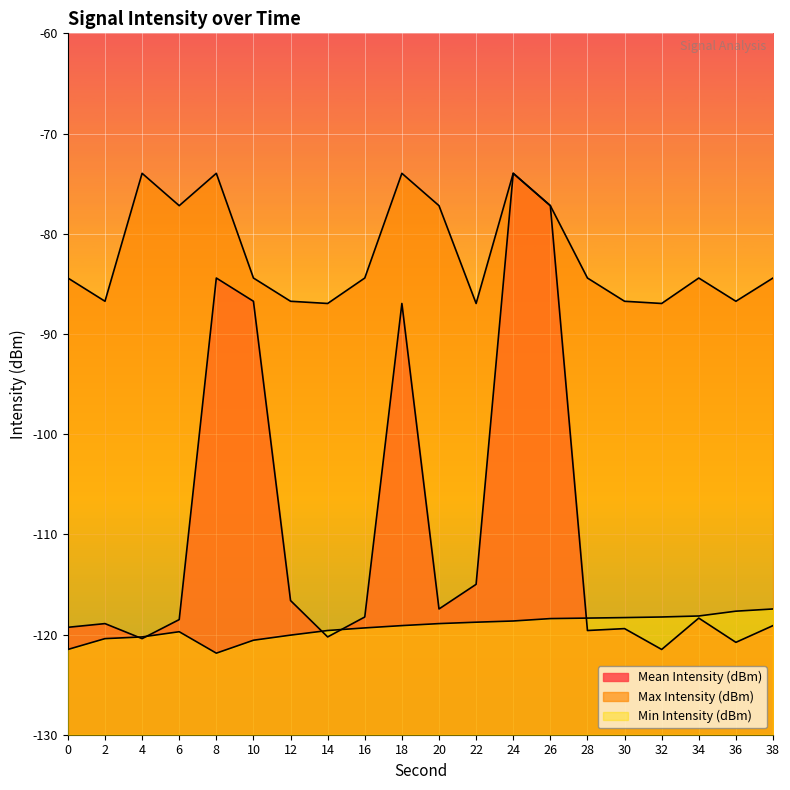

What is the lowest value of the Mean Intensity (dBm) series?

-121.5